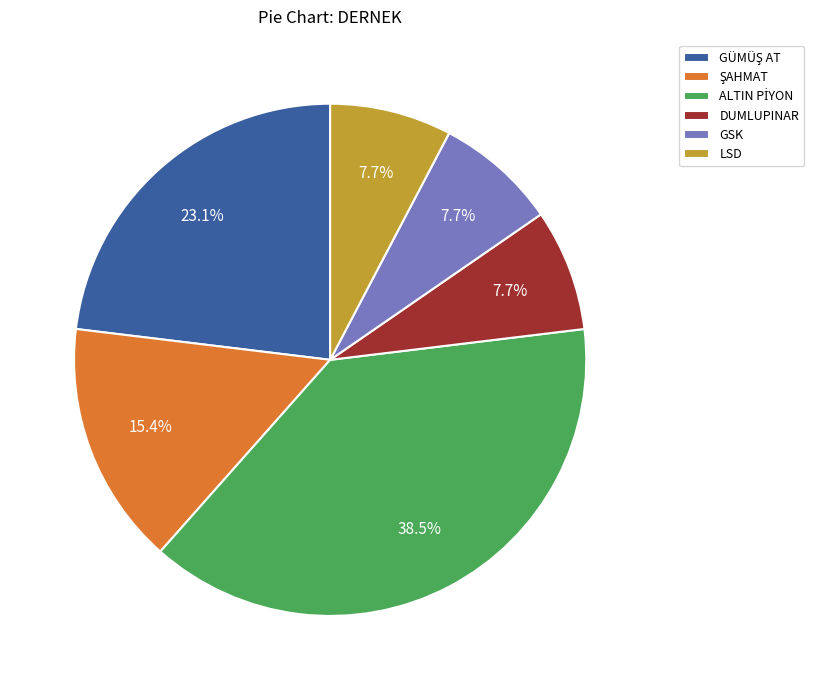

What percentage is NOT represented by LSD?

92.3%